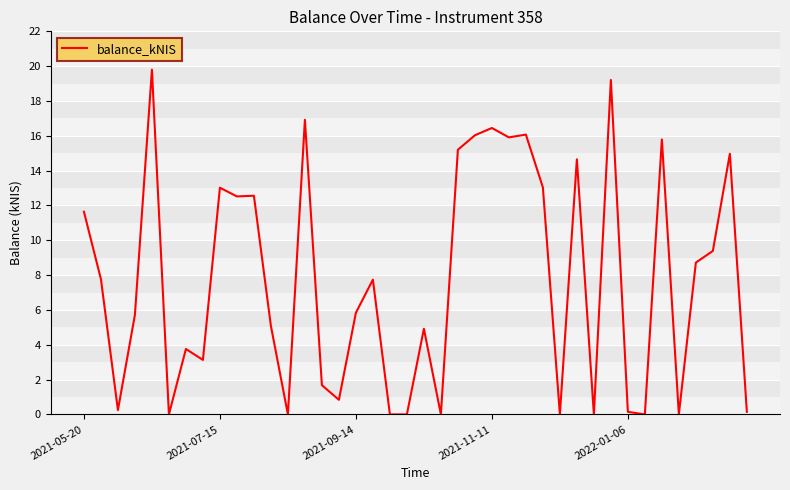

What is the maximum value shown in the chart?

19.8